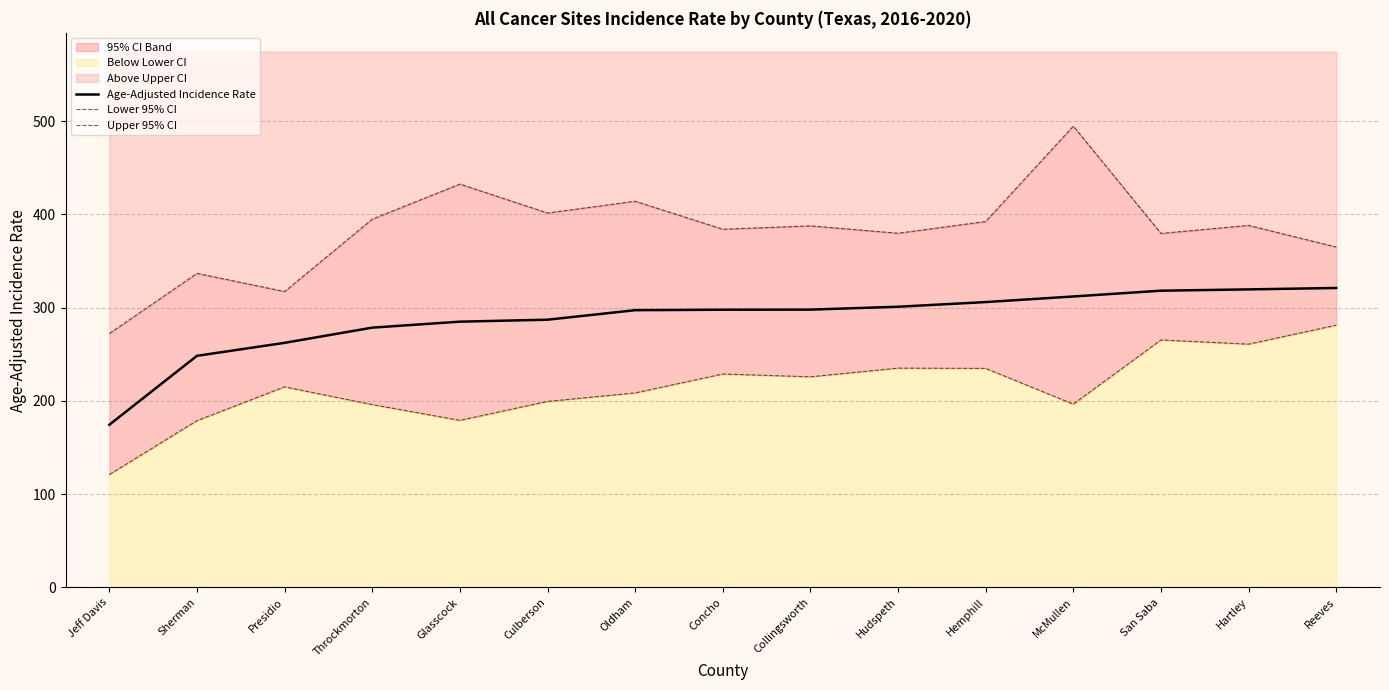

Reading left to right, extract all data points from this chart.

Age-Adjusted Incidence Rate: Jeff Davis=174.4	Sherman=248.3	Presidio=262.2	Throckmorton=278.5	Glasscock=284.9	Culberson=287.0	Oldham=297.2	Concho=297.7	Collingsworth=297.8	Hudspeth=300.9	Hemphill=305.9	McMullen=311.9	San Saba=318.1	Hartley=319.5	Reeves=321.0
Lower 95% CI: Jeff Davis=121.0	Sherman=178.8	Presidio=215.0	Throckmorton=196.0	Glasscock=179.1	Culberson=199.4	Oldham=208.5	Concho=228.8	Collingsworth=225.8	Hudspeth=235.1	Hemphill=234.8	McMullen=196.5	San Saba=265.3	Hartley=260.8	Reeves=281.1
Upper 95% CI: Jeff Davis=272.2	Sherman=336.7	Presidio=317.2	Throckmorton=394.8	Glasscock=432.4	Culberson=401.4	Oldham=414.0	Concho=384.0	Collingsworth=387.6	Hudspeth=379.7	Hemphill=392.3	McMullen=494.5	San Saba=379.5	Hartley=388.1	Reeves=364.9